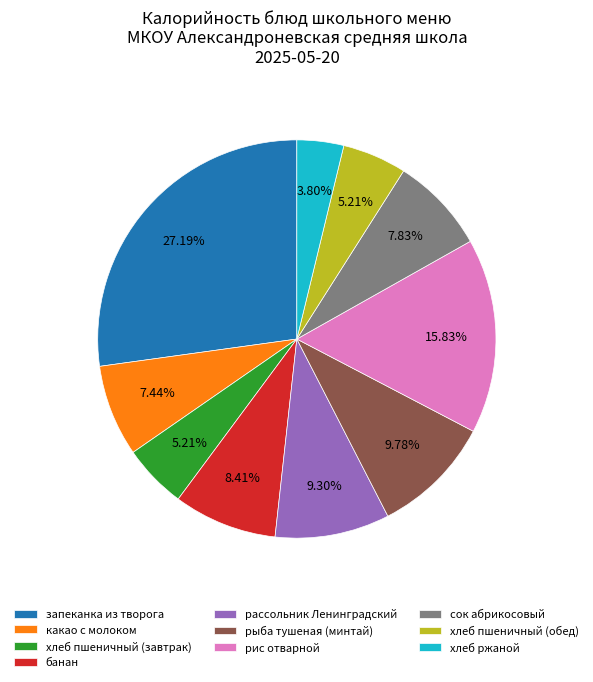

How many segments does this pie chart have?

10